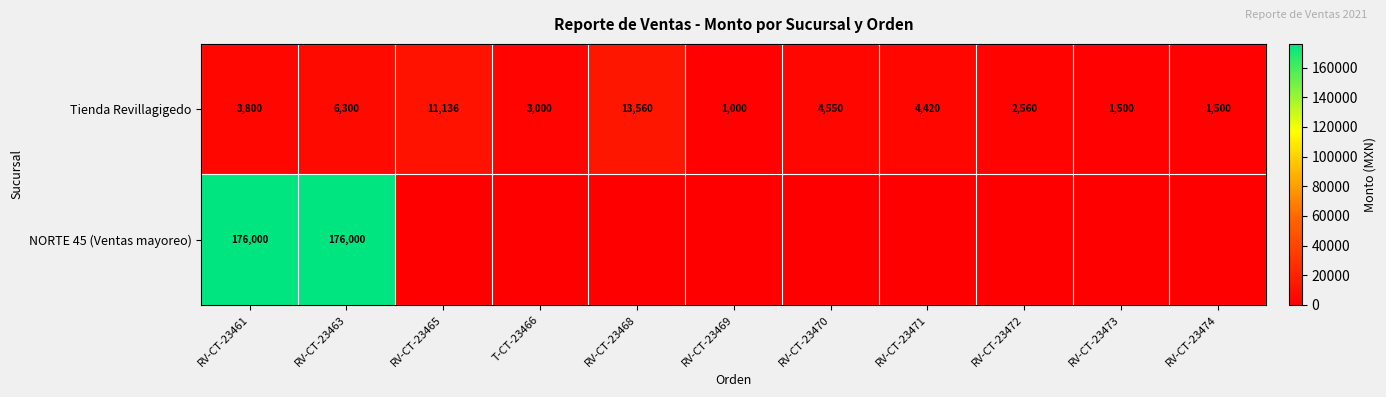

What is the difference between the maximum and second lowest values in the Tienda Revillagigedo series?

12060